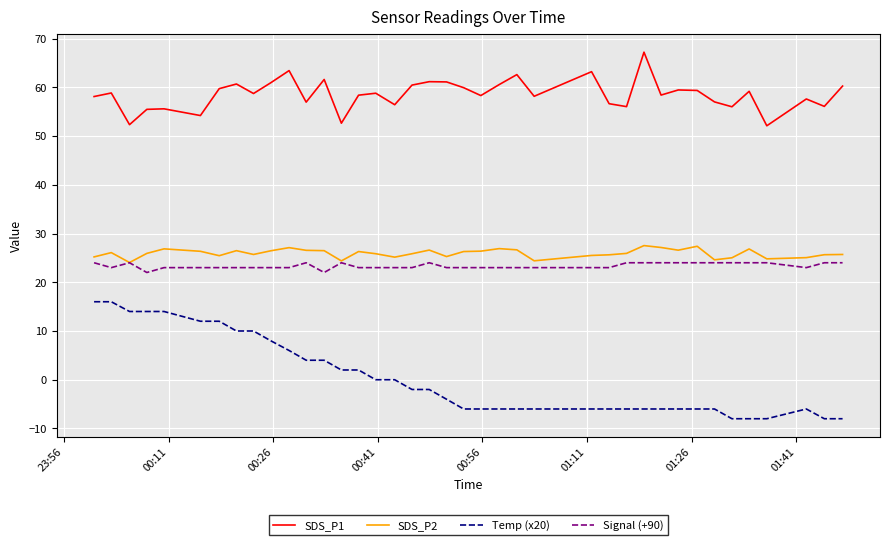

Rank the series by their maximum value, from highest to lowest.

SDS_P1, SDS_P2, Signal (+90), Temp (x20)